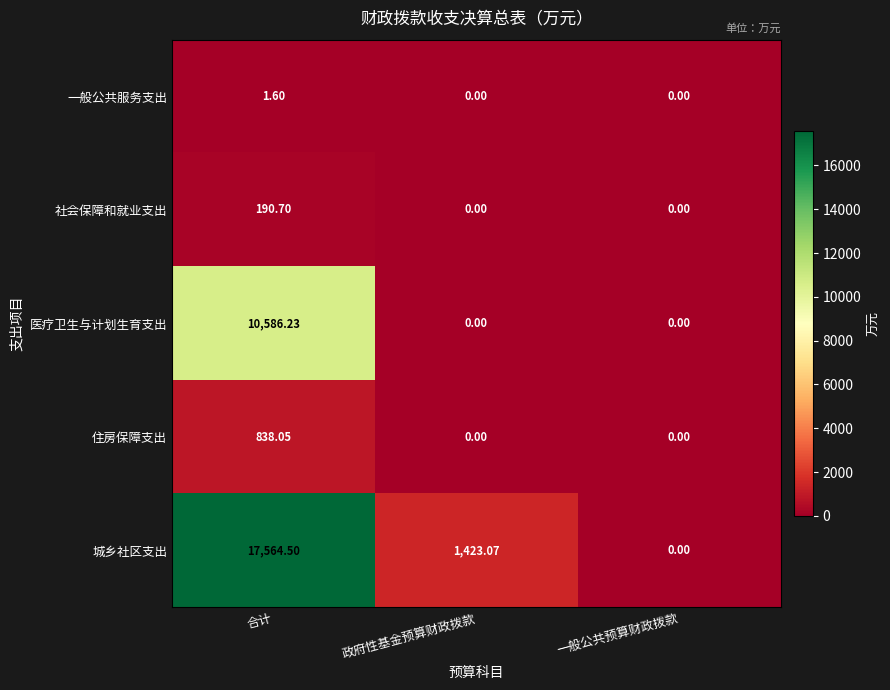

Which series changed the most between 合计 and 政府性基金预算财政拨款?

城乡社区支出